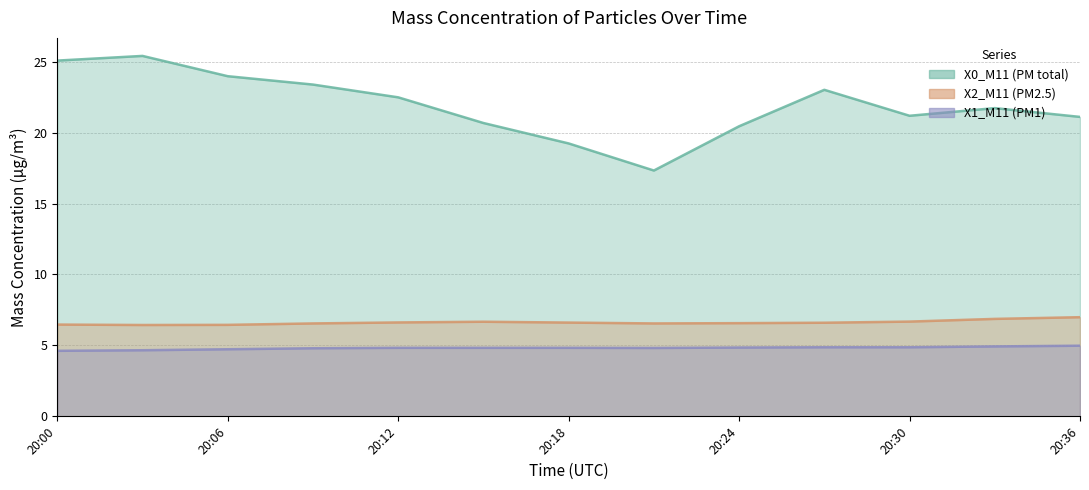

Reading right to left, transcribe all the data shown in this chart.

X0_M11 (PM total): 21.1	21.7	21.2	23.0	20.4	17.3	19.2	20.7	22.5	23.4	24.0	25.4	25.1
X2_M11 (PM2.5): 7.0	6.9	6.7	6.6	6.6	6.5	6.6	6.7	6.6	6.5	6.5	6.4	6.5
X1_M11 (PM1): 5.0	4.9	4.9	4.9	4.8	4.8	4.8	4.8	4.8	4.8	4.7	4.7	4.6